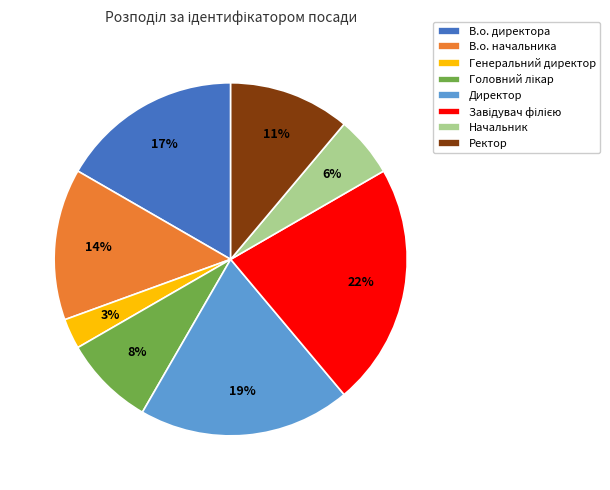

Does Ректор represent more than half of the total?

No